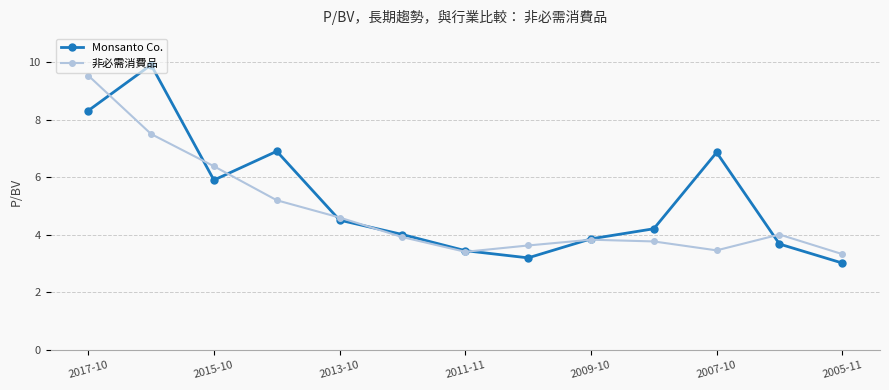

What is the difference between the maximum and minimum values in the 非必需消費品 series?

6.2